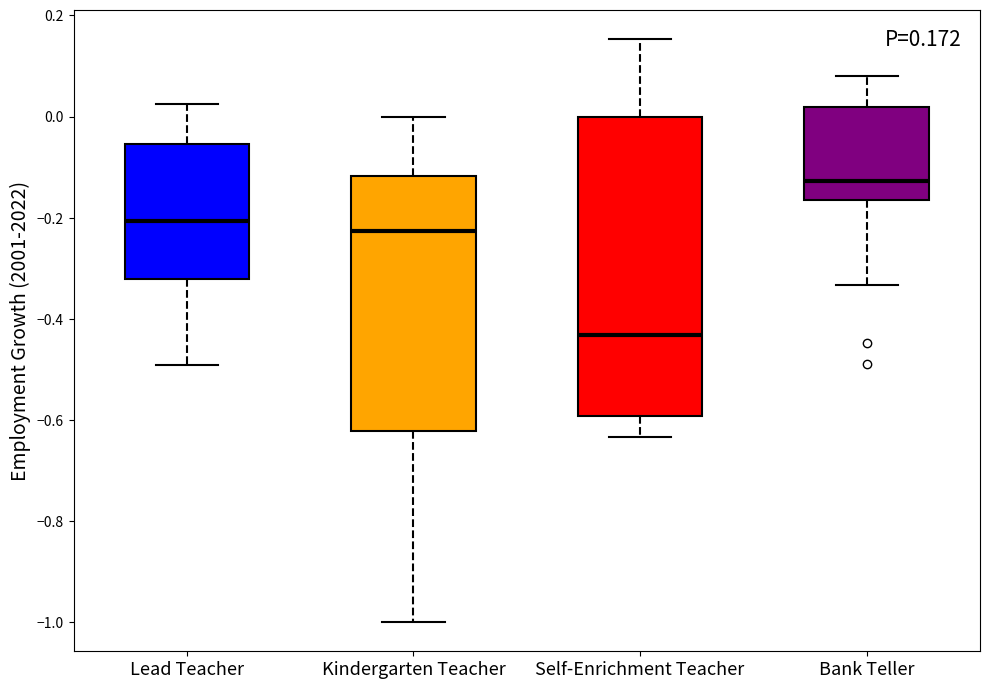

Which box is the tallest, from its lower edge to its upper edge?

Self-Enrichment Teacher